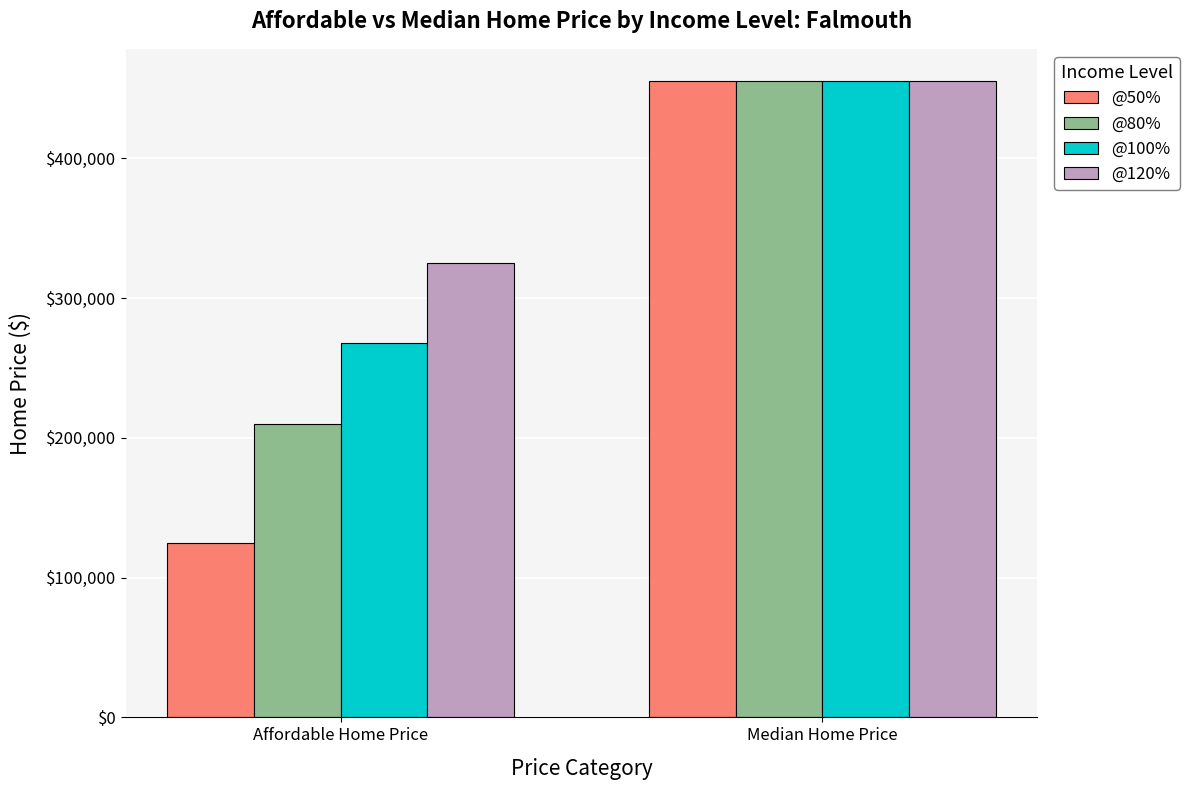

What is the sum of all @120% values?

780855.5